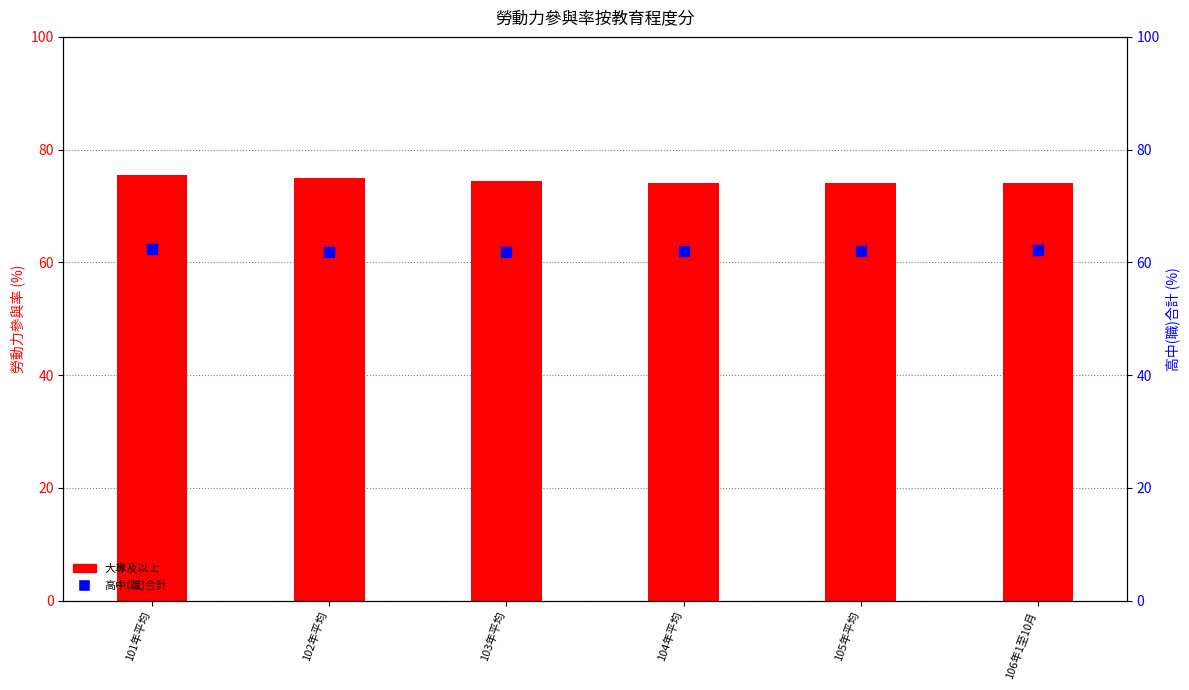

At which category is the sum across all series the highest?

101年平均